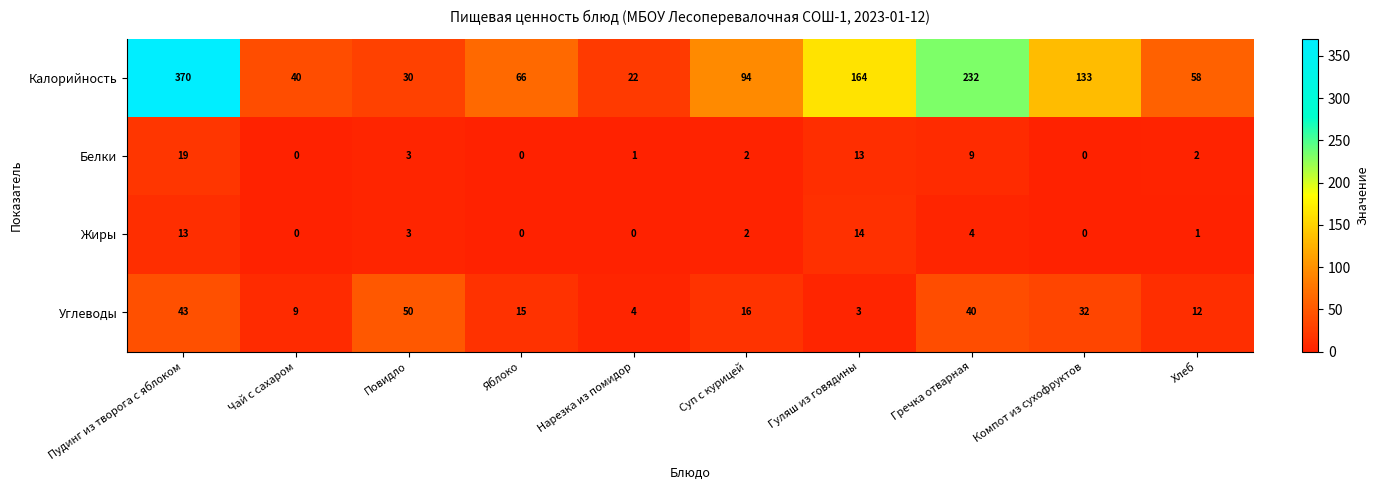

What is the difference between the maximum and minimum values in the Углеводы series?

47